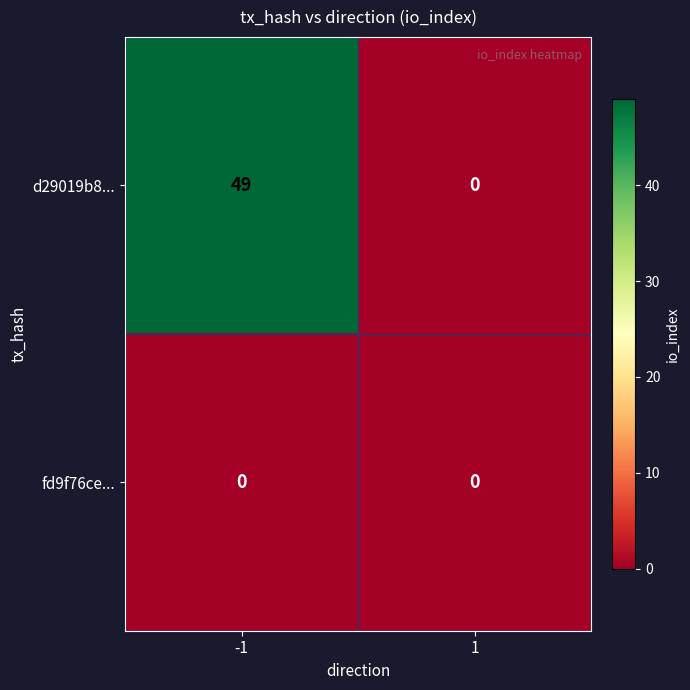

Reading left to right, list all the values displayed in this chart.

d29019b8...: -1=49	1=0
fd9f76ce...: -1=0	1=0